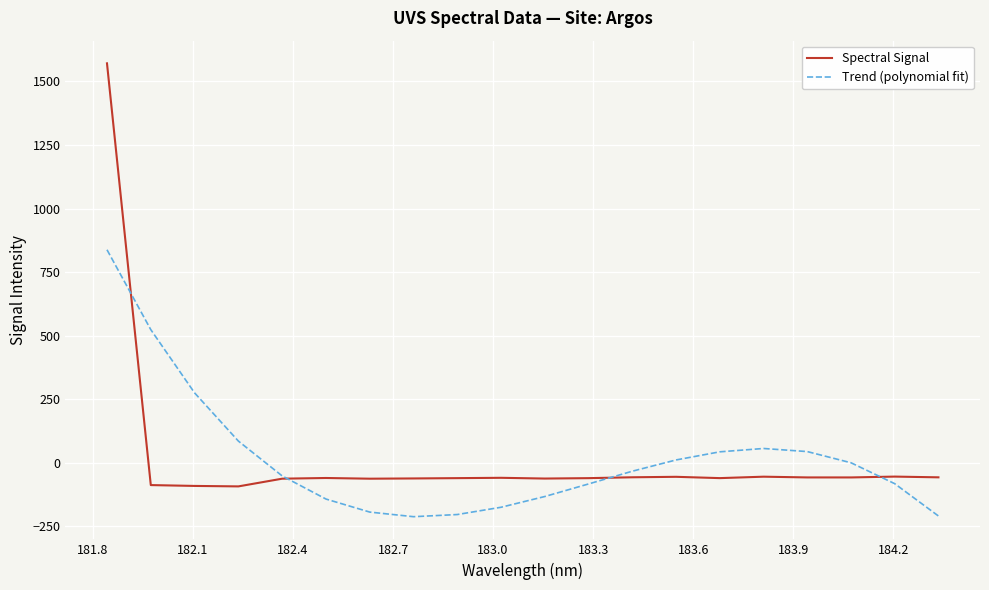

In Spectral Signal, how many points are higher than both neighbors (excluding endpoints)?

5